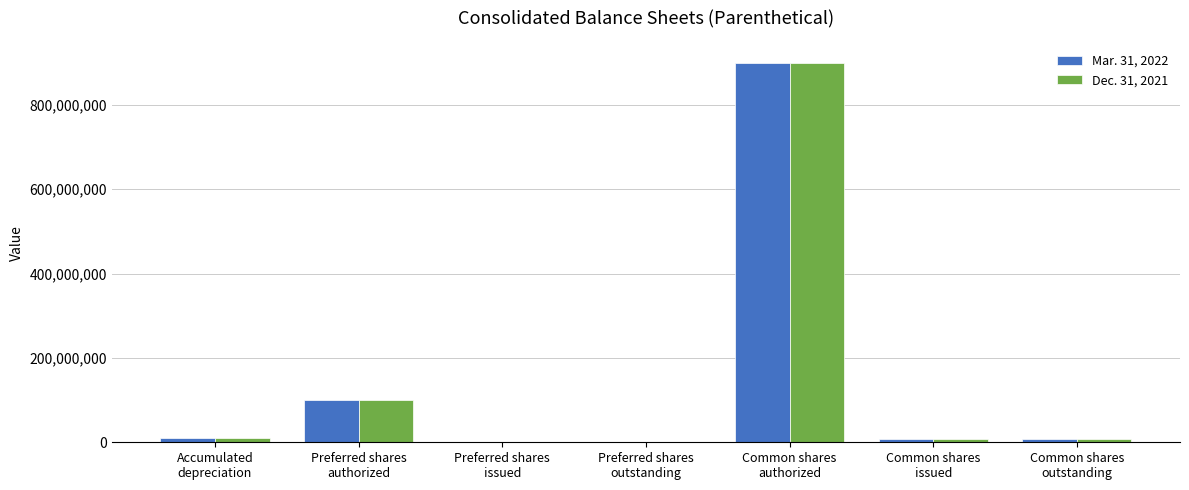

Count the number of data series in this chart.

2